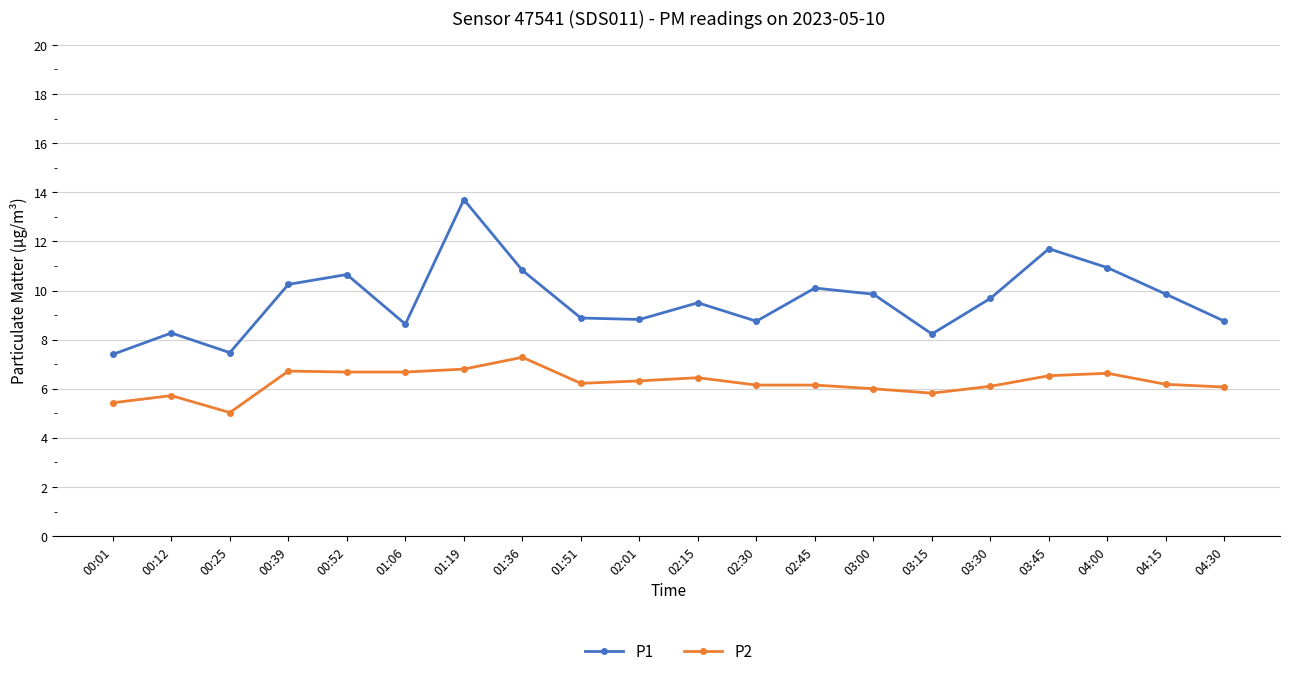

What is the total value across all series at 00:25?

12.5